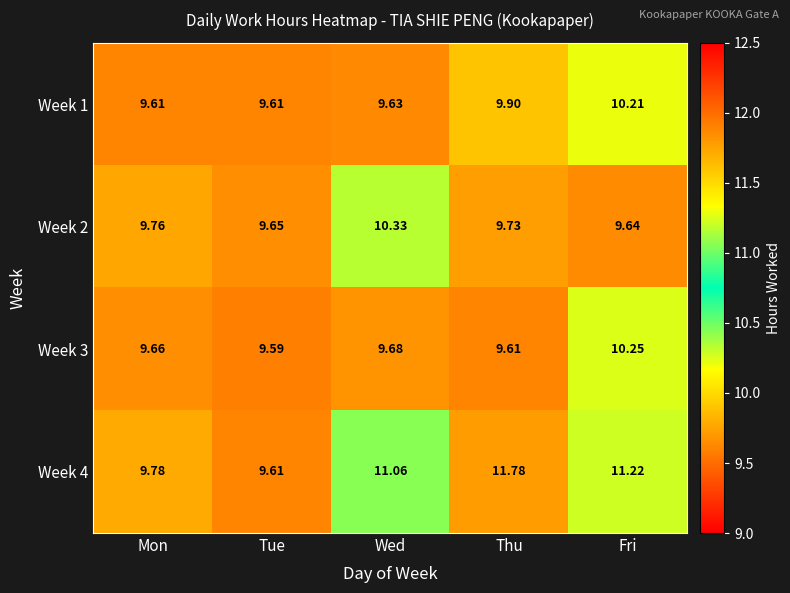

Between Mon and Thu, which series saw the biggest shift?

Week 4